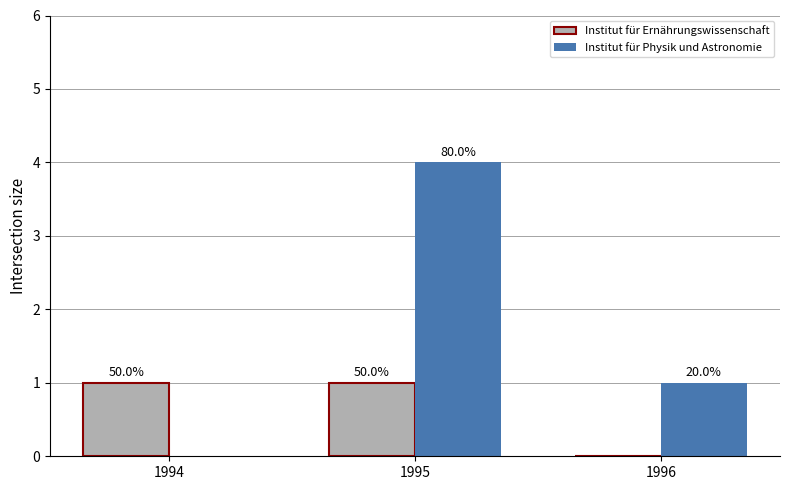

The Institut für Physik und Astronomie series shows 4 at 1995. True or false?

True